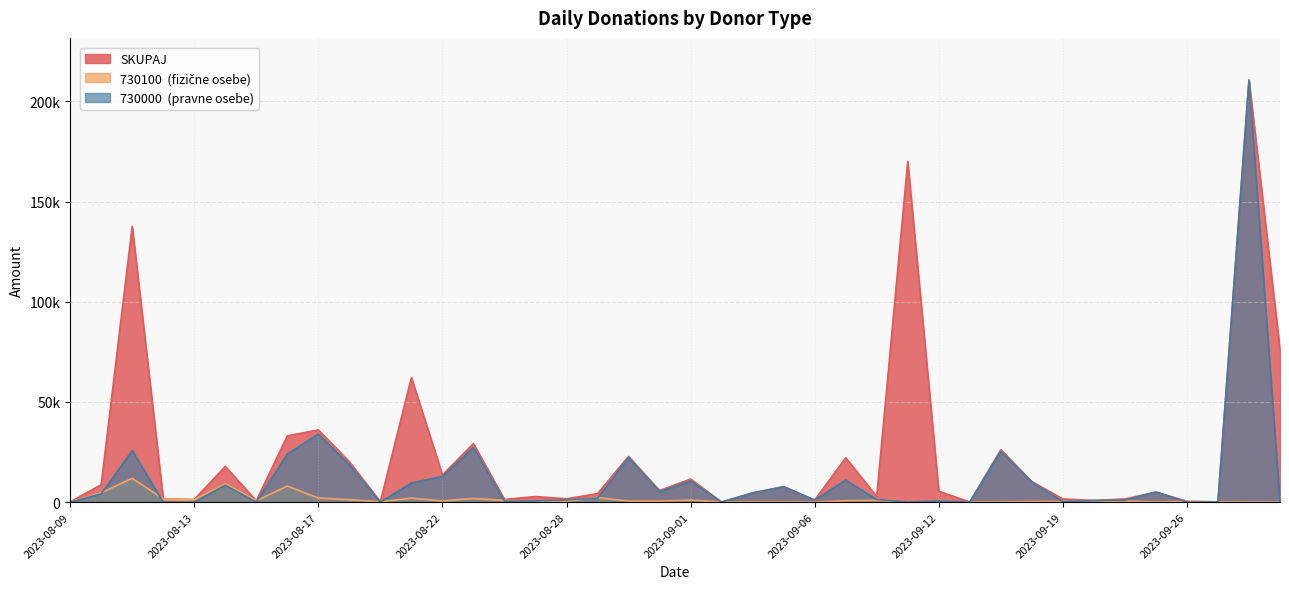

Is the value of 730100  (fizične osebe) at 2023-09-18 greater than the value of SKUPAJ at 2023-08-23?

No